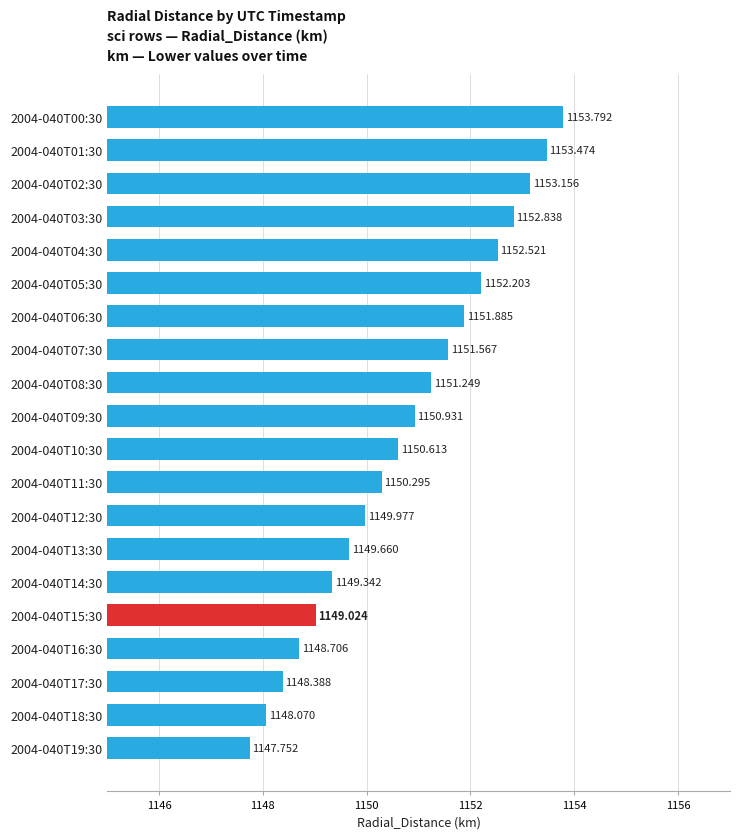

List the labels in order of value, largest first.

2004-040T00:30, 2004-040T01:30, 2004-040T02:30, 2004-040T03:30, 2004-040T04:30, 2004-040T05:30, 2004-040T06:30, 2004-040T07:30, 2004-040T08:30, 2004-040T09:30, 2004-040T10:30, 2004-040T11:30, 2004-040T12:30, 2004-040T13:30, 2004-040T14:30, 2004-040T15:30, 2004-040T16:30, 2004-040T17:30, 2004-040T18:30, 2004-040T19:30